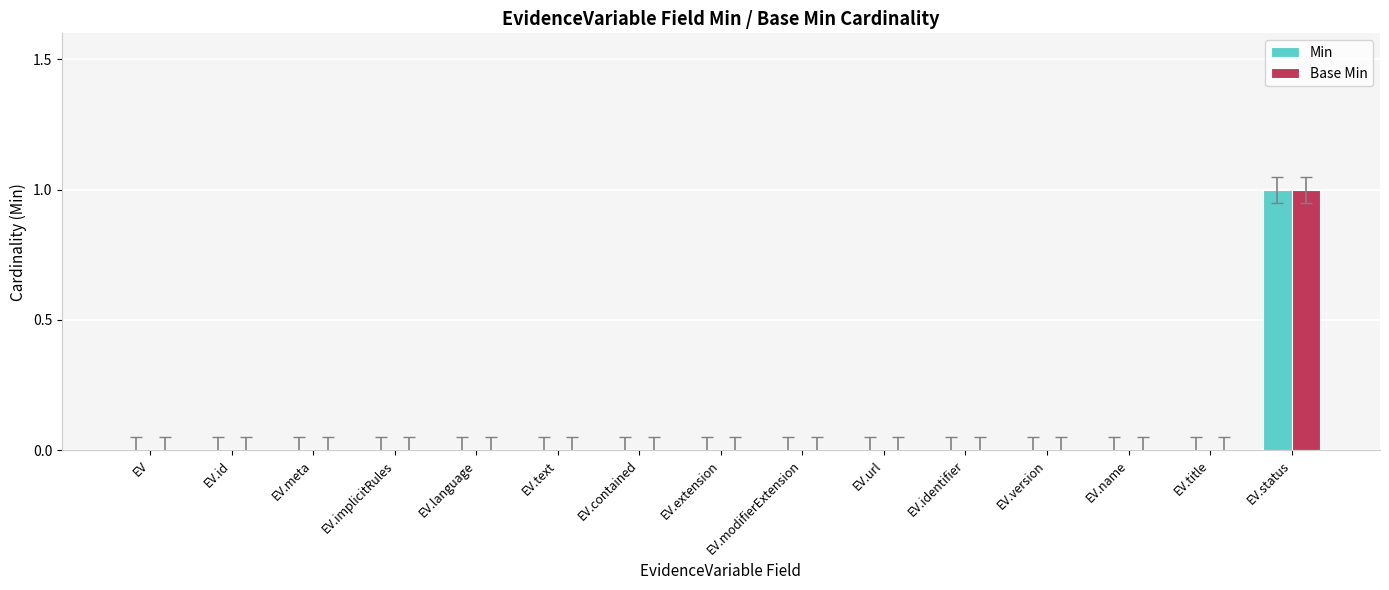

The value of Base Min at EV.url is 1. True or false?

False